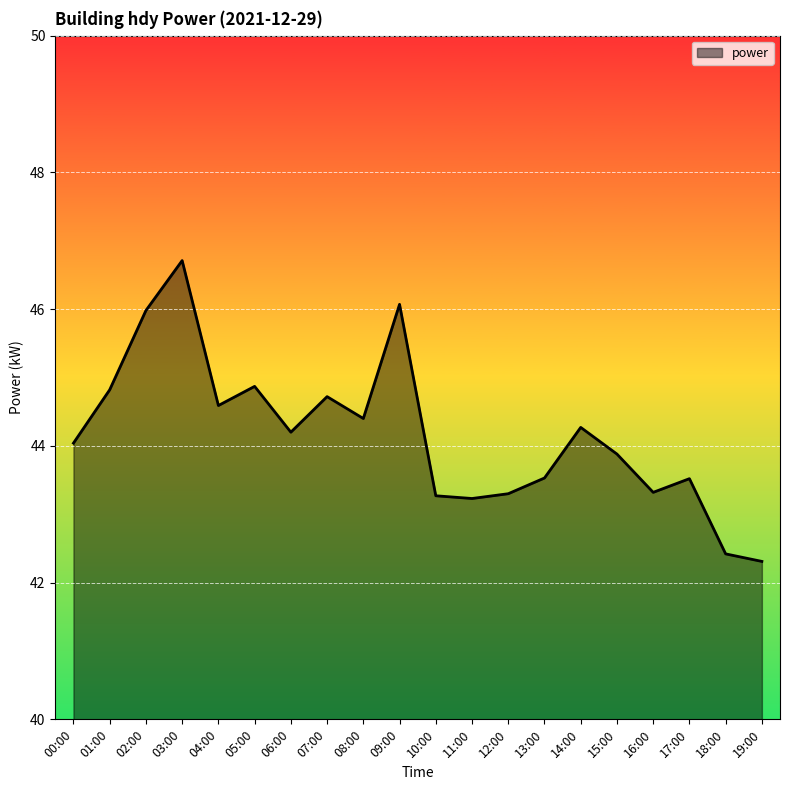

What position from the left is 16:00?

17